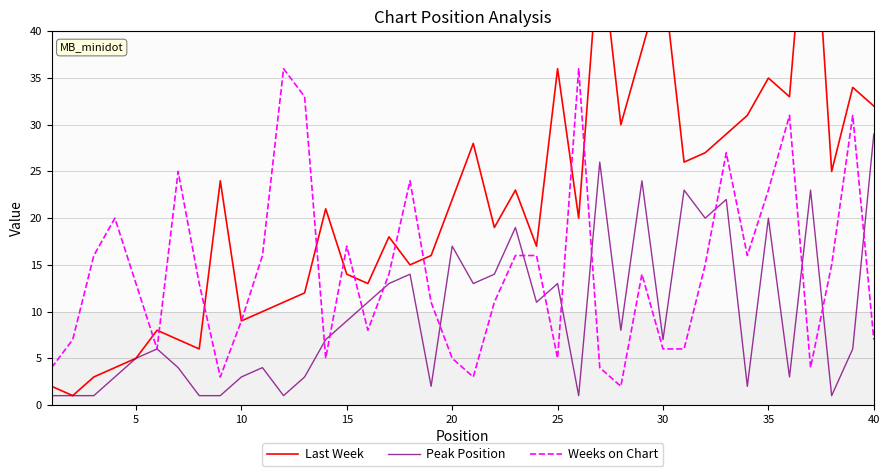

The value of Peak Position at 13 is 3. True or false?

False